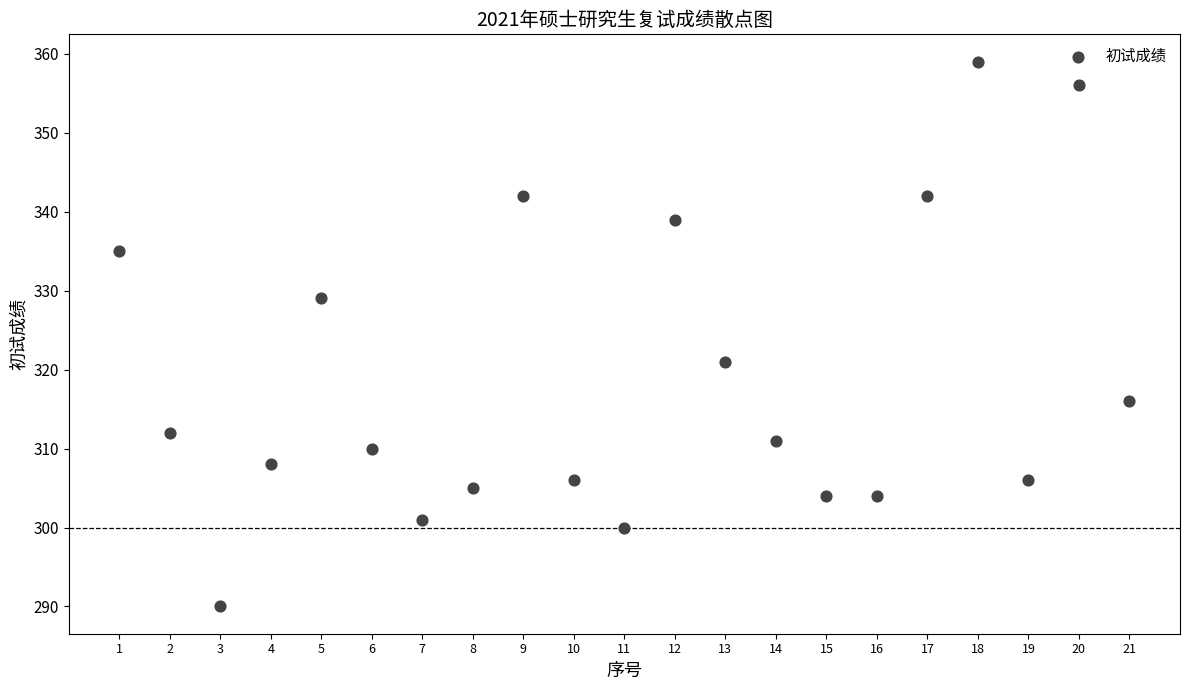

What Y value in the scatter plot is closest to 324?

321